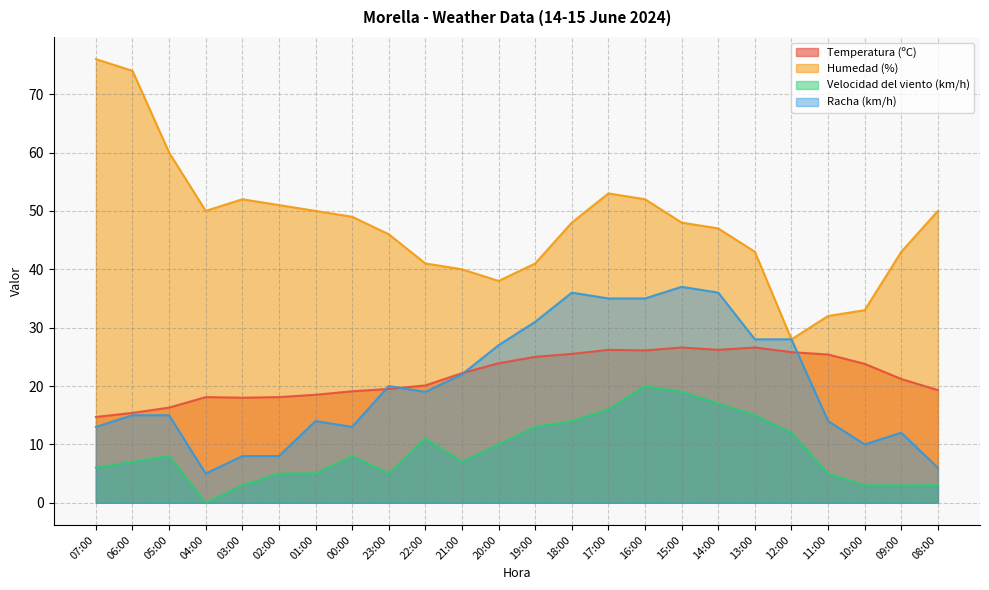

What is the sum of the Velocidad del viento (km/h) values at 12:00 and 01:00?

17.0